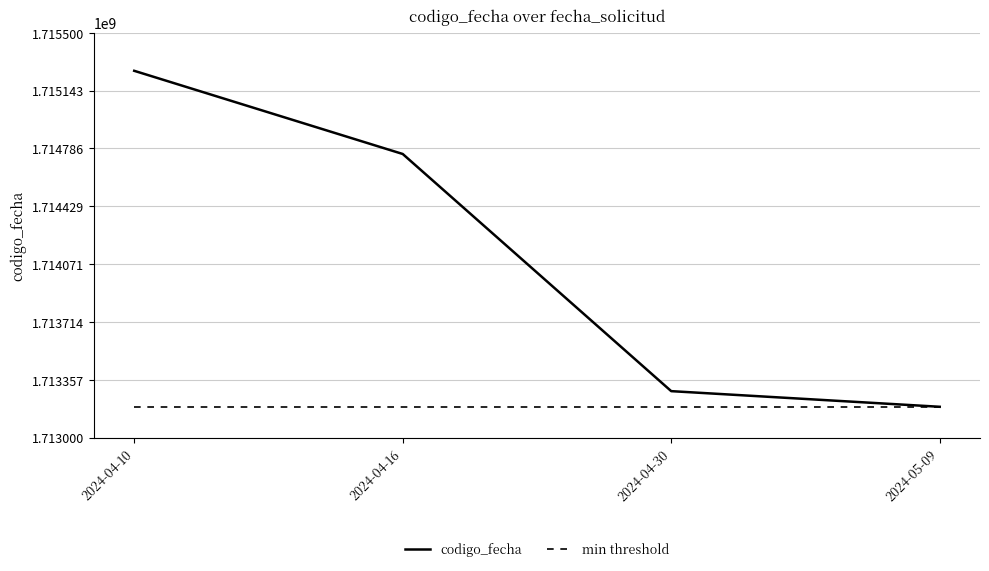

Is the value of min threshold at 2024-04-30 greater than the value of codigo_fecha at 2024-04-30?

No